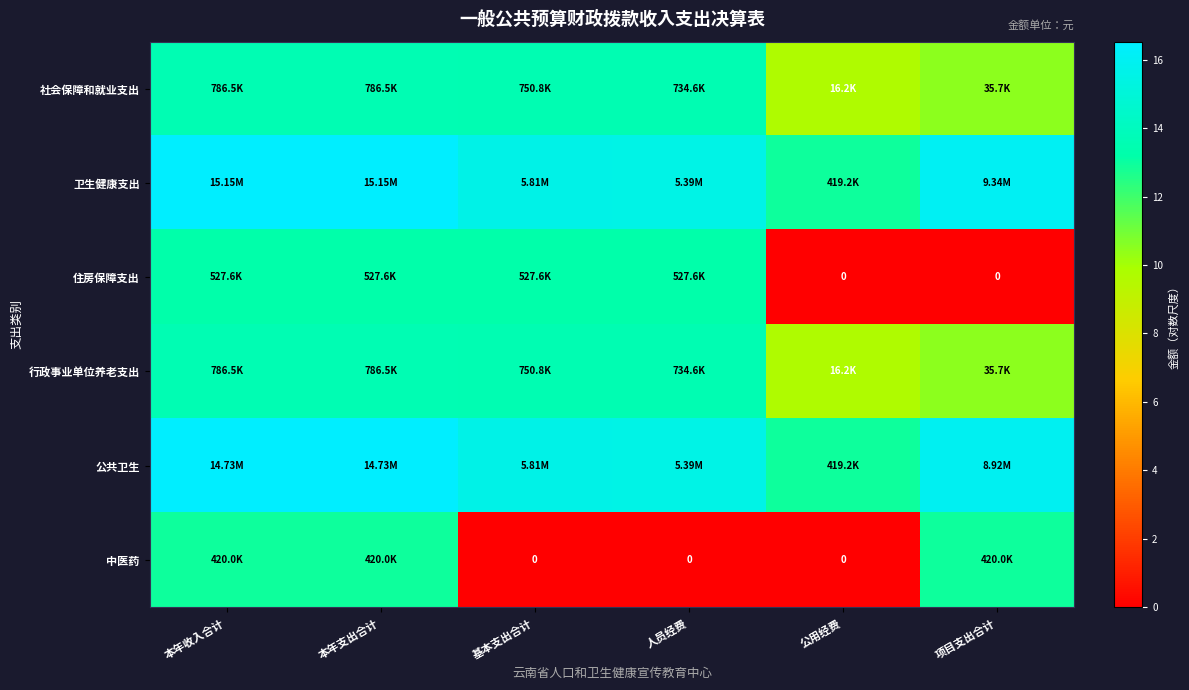

What is the maximum value for 住房保障支出?

13.2